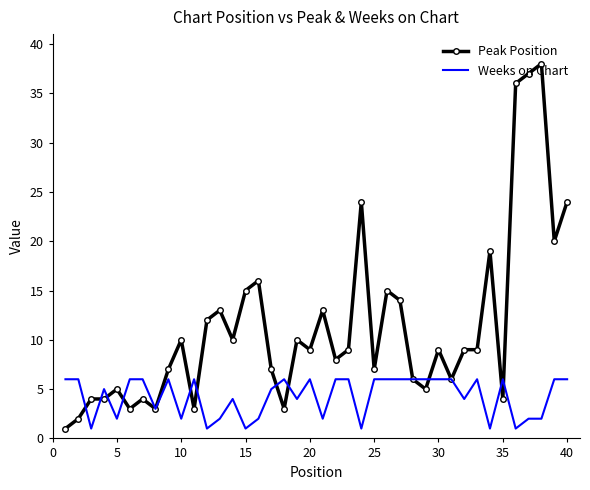

Which series has the largest total across all categories?

Peak Position